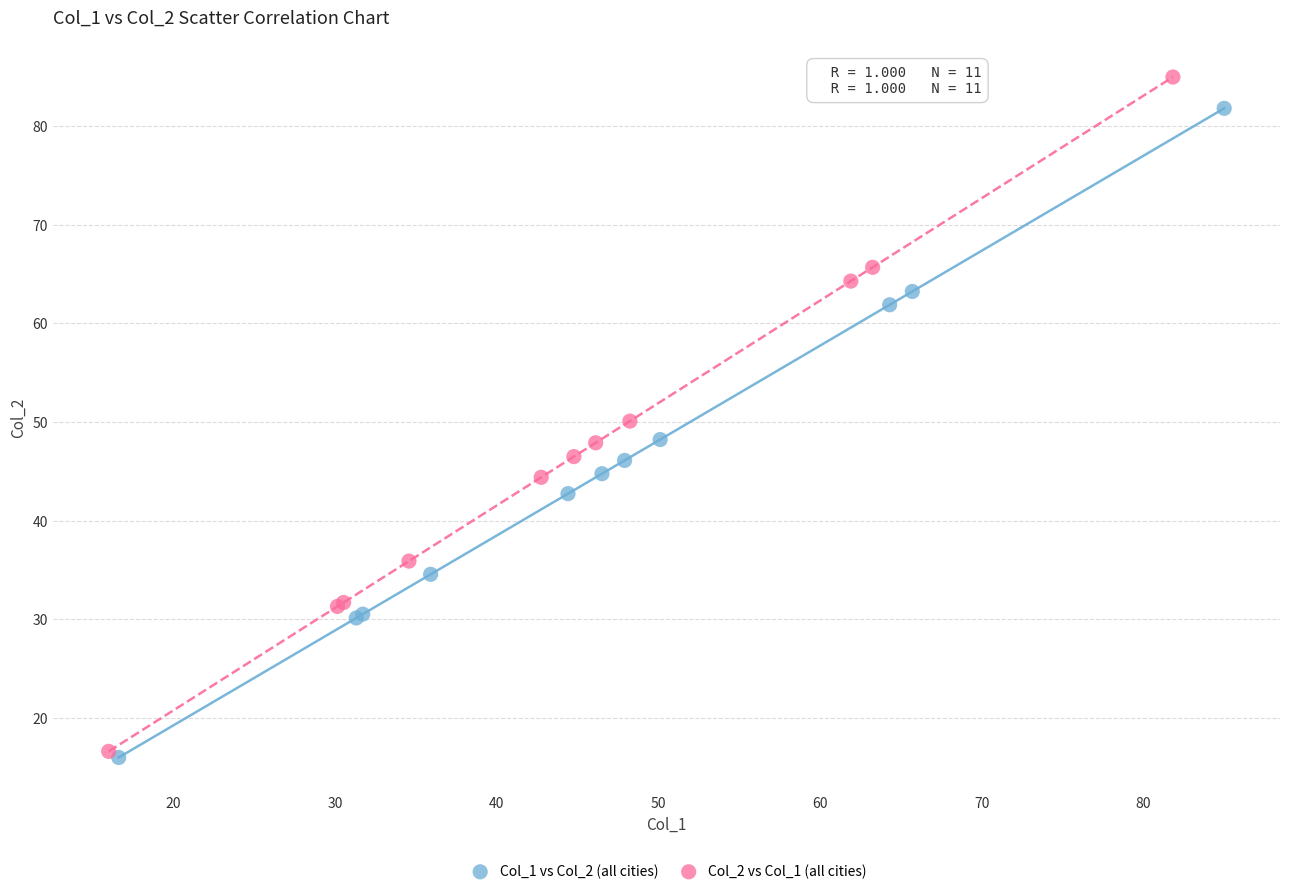

What are all the series names shown in the legend?

Col_1 vs Col_2 (all cities), Col_2 vs Col_1 (all cities)